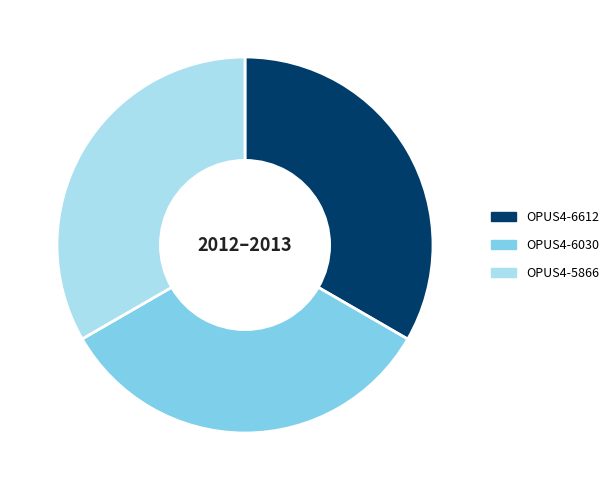

Is the sum of OPUS4-6030 and OPUS4-5866 greater than half?

Yes